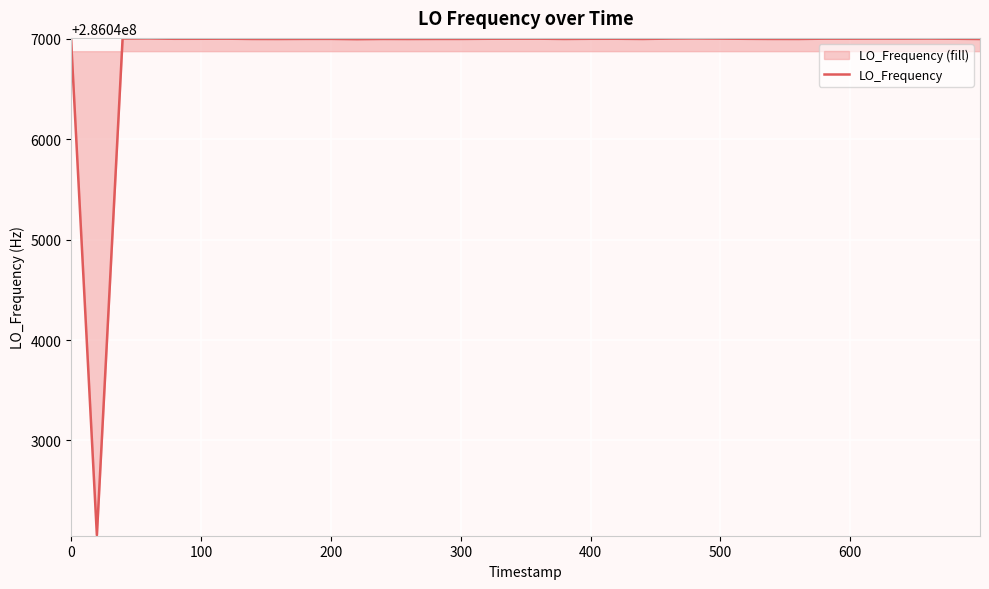

Reading right to left, extract all data points from this chart.

286046996.5	286046998.9	286047000.8	286046999.8	286046999.8	286047000.1	286046999.5	286046999.6	286046996.8	286046997.0	286046998.3	286047000.5	286047002.3	286047000.3	286046996.9	286046998.8	286046998.8	286046998.5	286046996.9	286046999.5	286046999.3	286046998.7	286046997.2	286046997.1	286046996.6	286046997.1	286046994.9	286046997.7	286046997.7	286046997.5	286046996.6	286046996.9	286046999.5	286046998.7	286046998.5	286046998.5	286047002.4	286047001.0	286042057.0	286046997.8